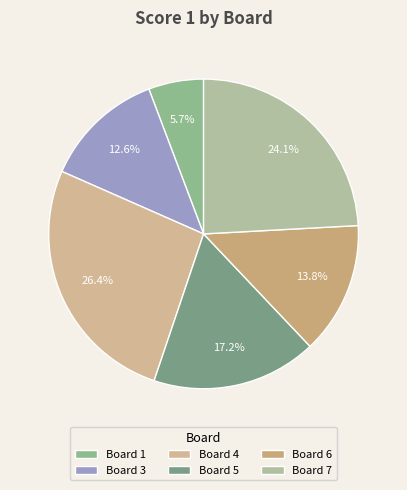

Is there any slice that represents more than half of the pie?

No